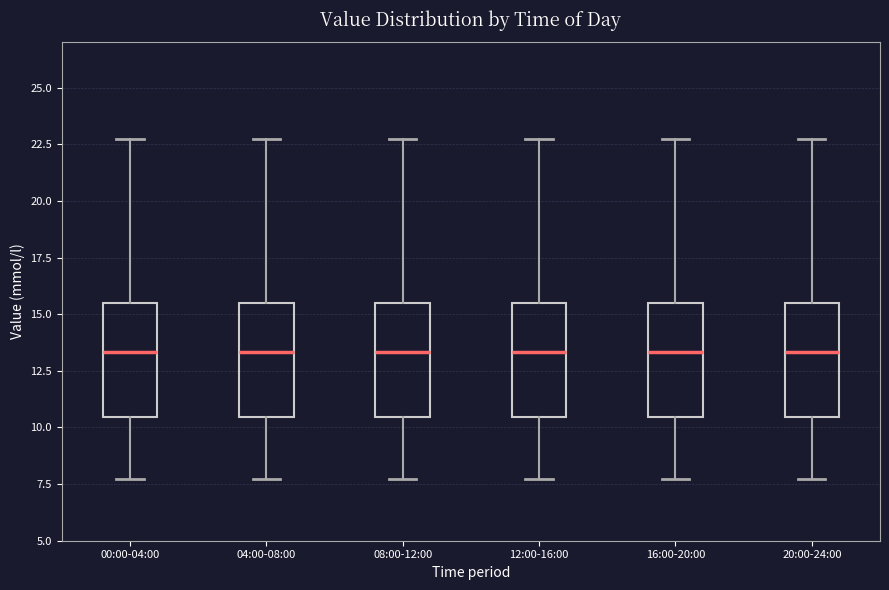

Reading left to right, read every box against the y-axis: the position of its median line, the range the box covers, and the ends of its whiskers. The values are not printed on the chart, so give them approximately, as read against the axis.

00:00-04:00: median 13.5, box 10.5 to 15.5, whiskers 7.5 to 22.5
04:00-08:00: median 13.5, box 10.5 to 15.5, whiskers 7.5 to 22.5
08:00-12:00: median 13.5, box 10.5 to 15.5, whiskers 7.5 to 22.5
12:00-16:00: median 13.5, box 10.5 to 15.5, whiskers 7.5 to 22.5
16:00-20:00: median 13.5, box 10.5 to 15.5, whiskers 7.5 to 22.5
20:00-24:00: median 13.5, box 10.5 to 15.5, whiskers 7.5 to 22.5